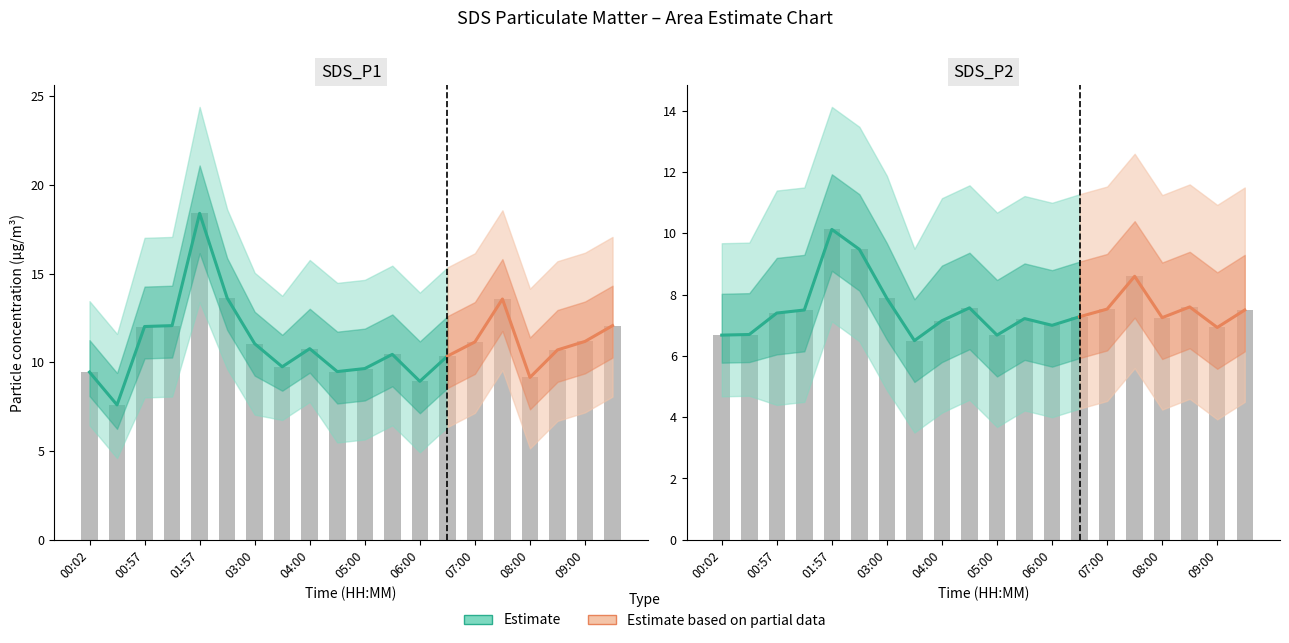

Which category has the lowest value across all series?

03:30